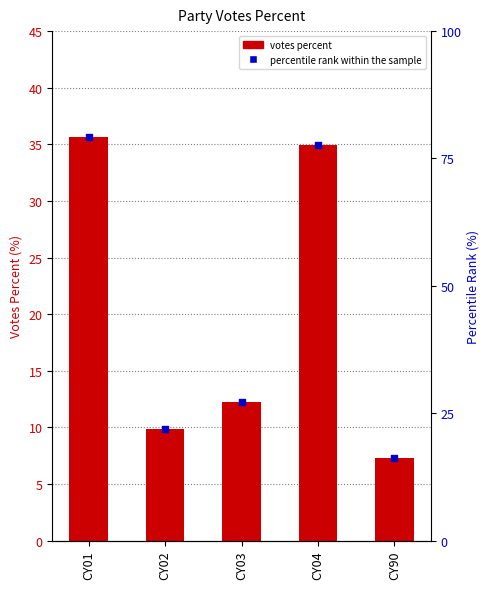

Which series has the largest total across all categories?

percentile rank within the sample